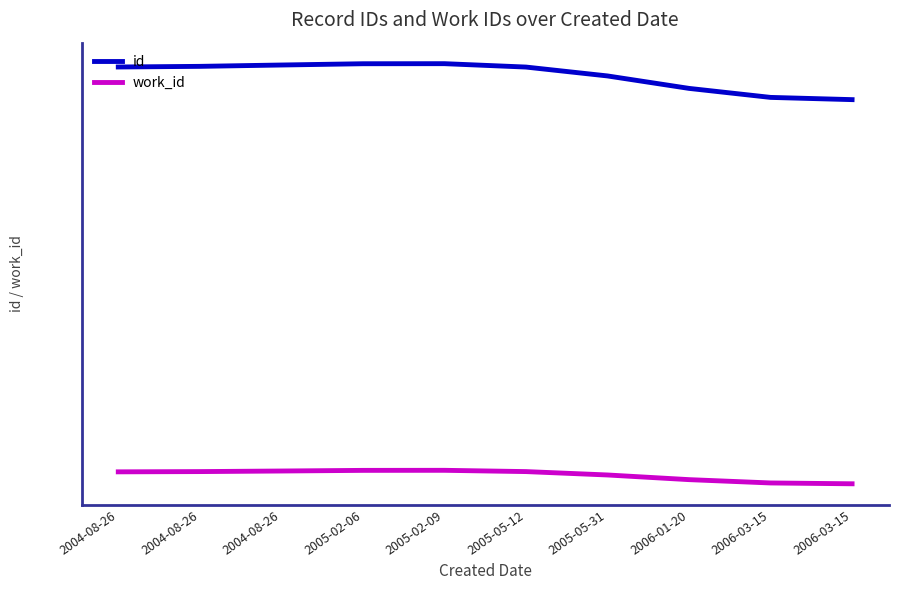

What are all the series names shown in the legend?

id, work_id